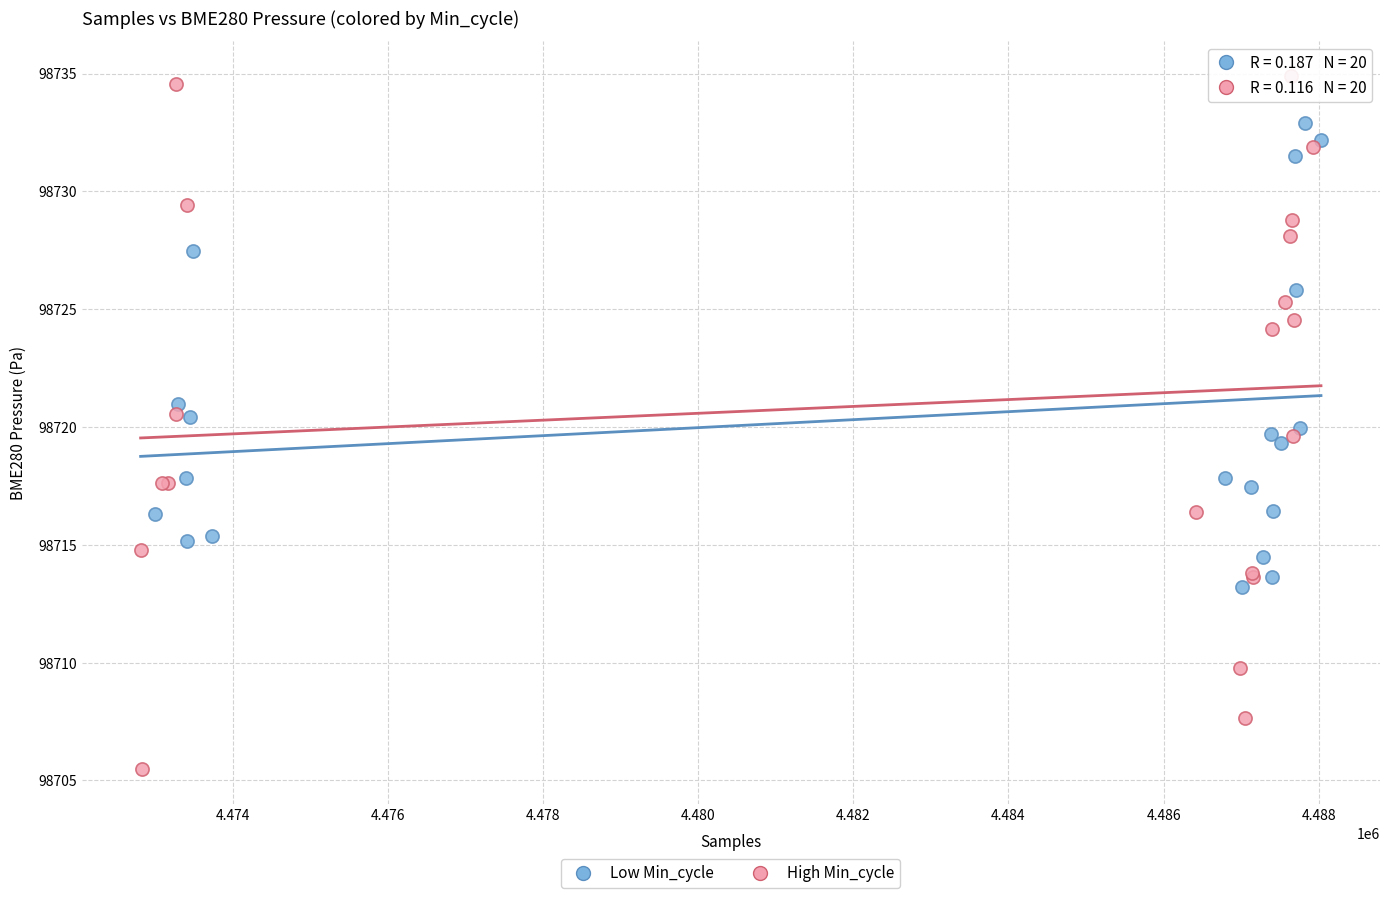

Which series reaches the minimum Y coordinate?

High Min_cycle